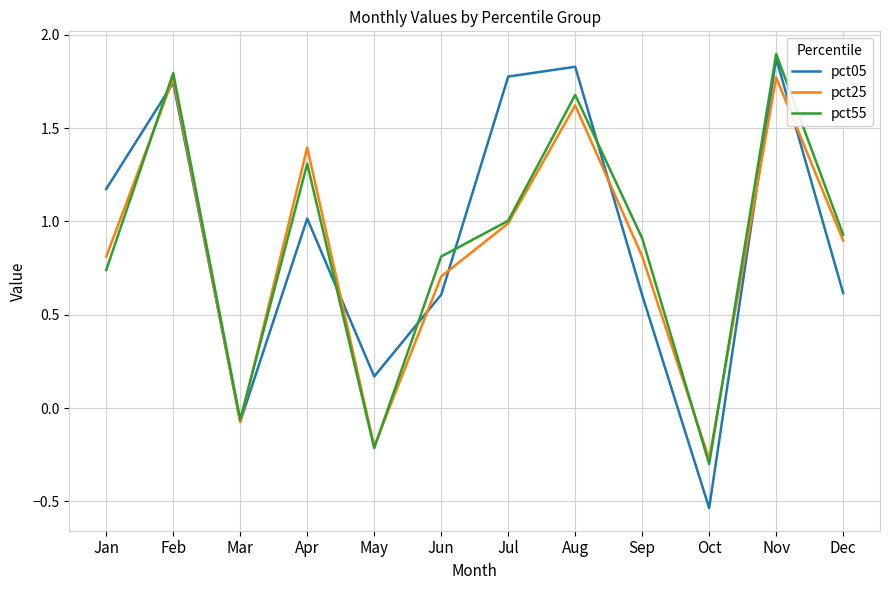

Is this an area chart (filled region under the line)?

No